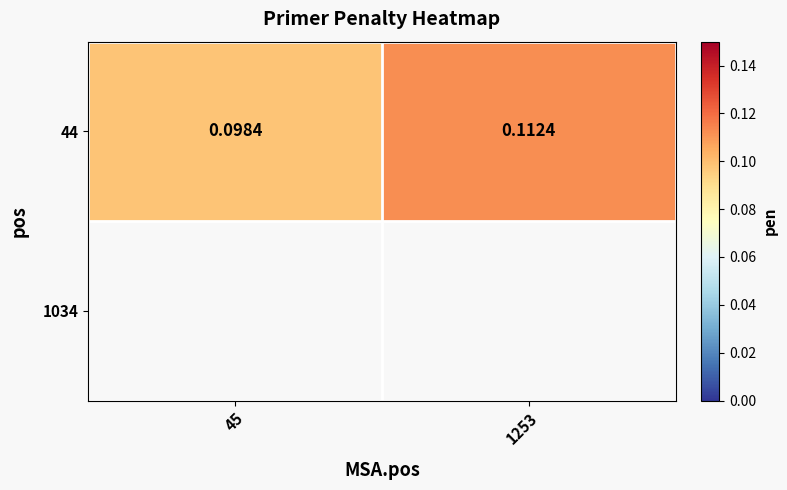

Rank the categories by 44 value from highest to lowest.

1253, 45